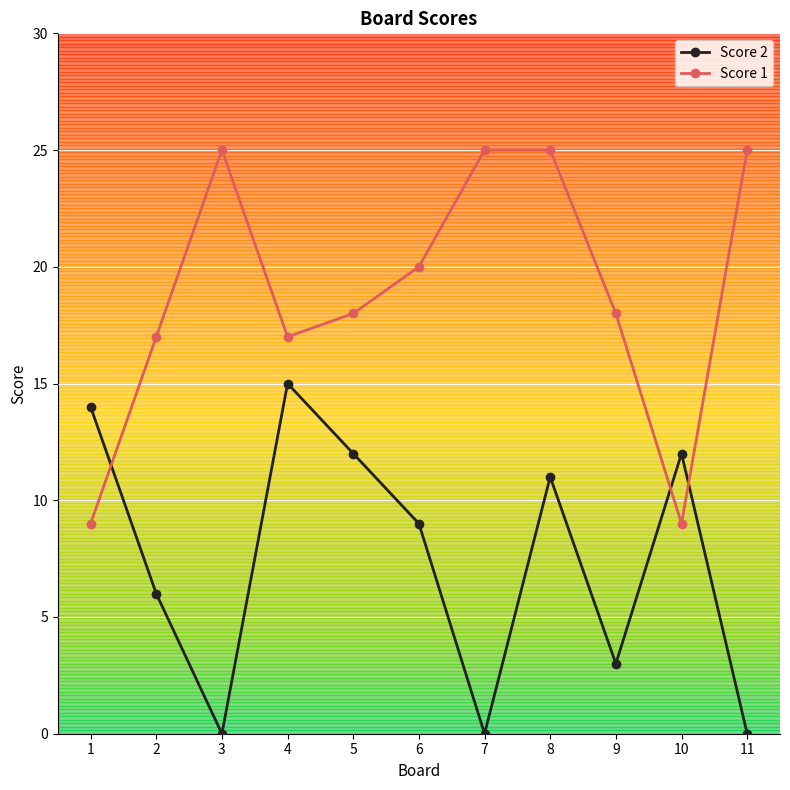

Which series changed the most between 4 and 10?

Score 1